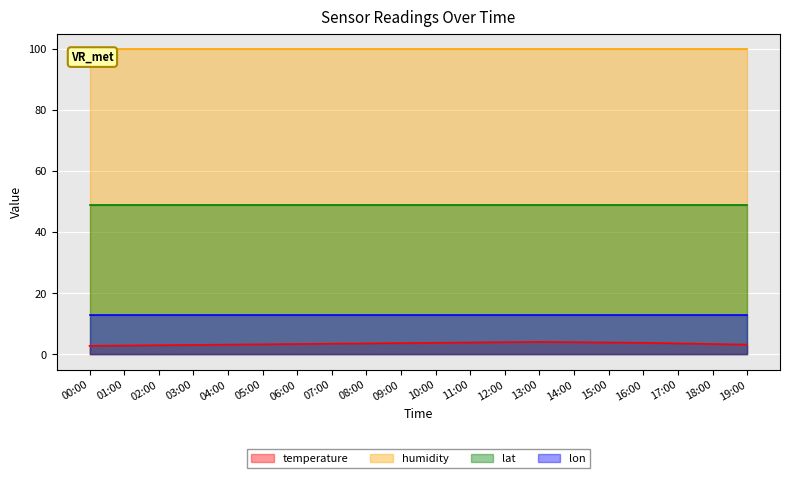

What is the total value across all series at 12:00?

165.7